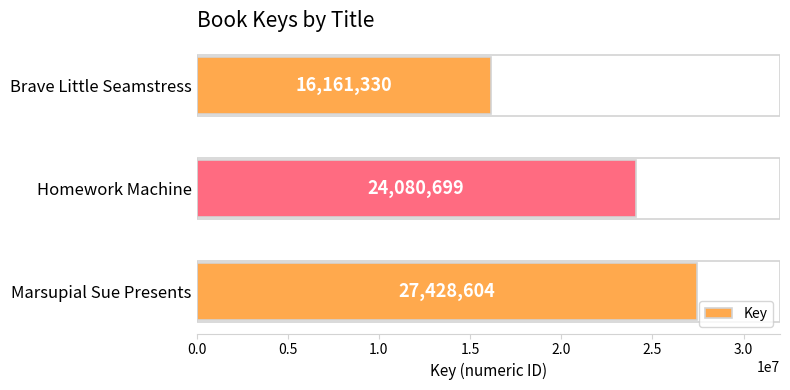

How many data points are less than 24080699?

1